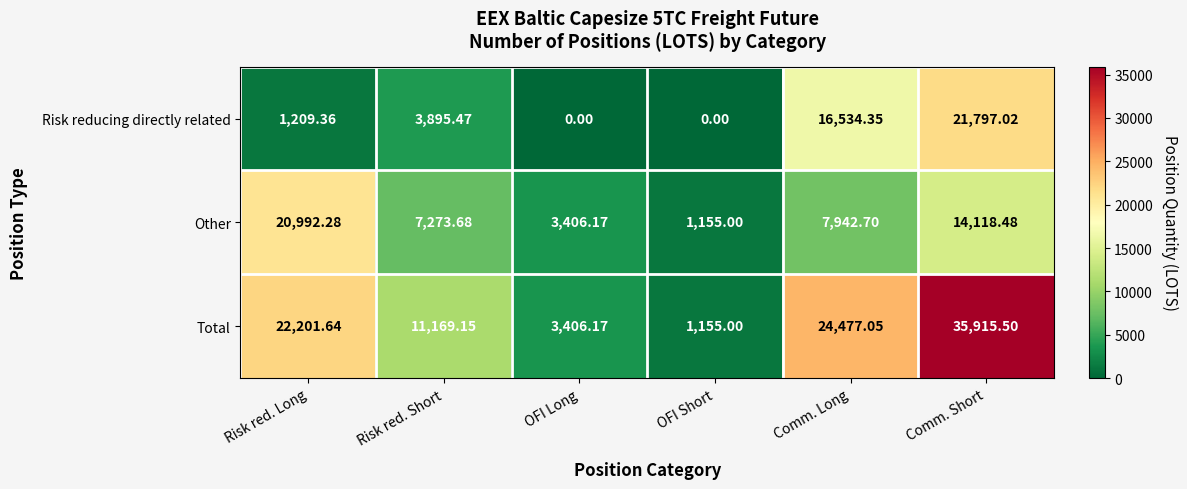

At which label does Other reach its minimum?

OFI Short